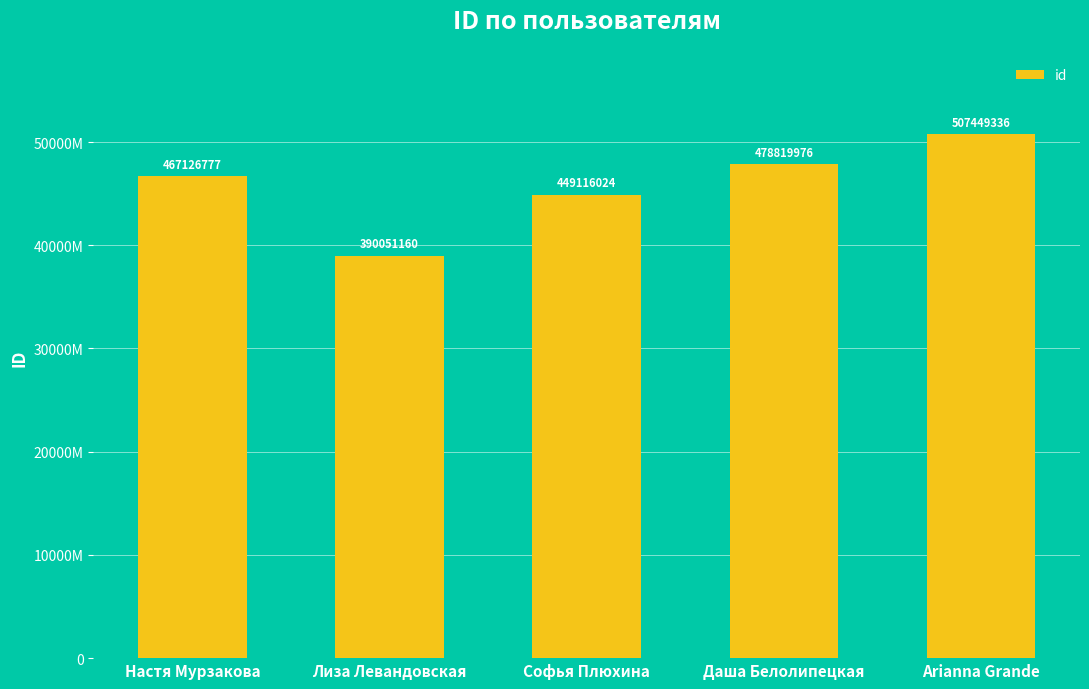

Are the bars horizontal?

No